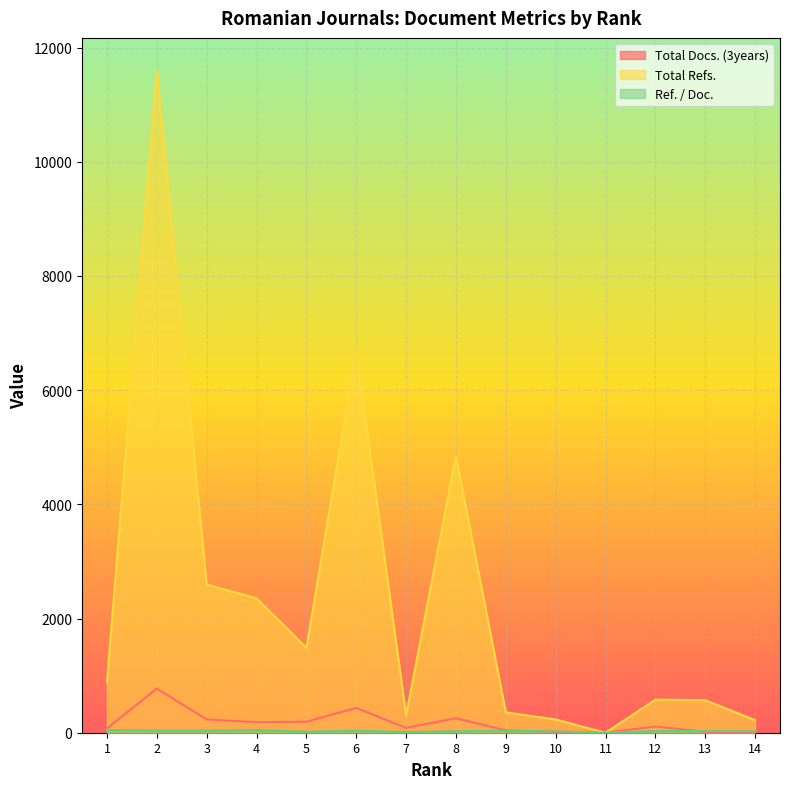

The Total Refs. series shows 11590.0 at 2. True or false?

True